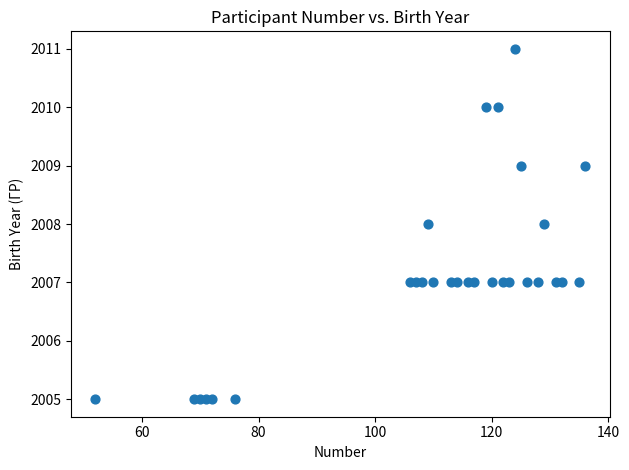

What is the range of Y values (max minus min)?

6